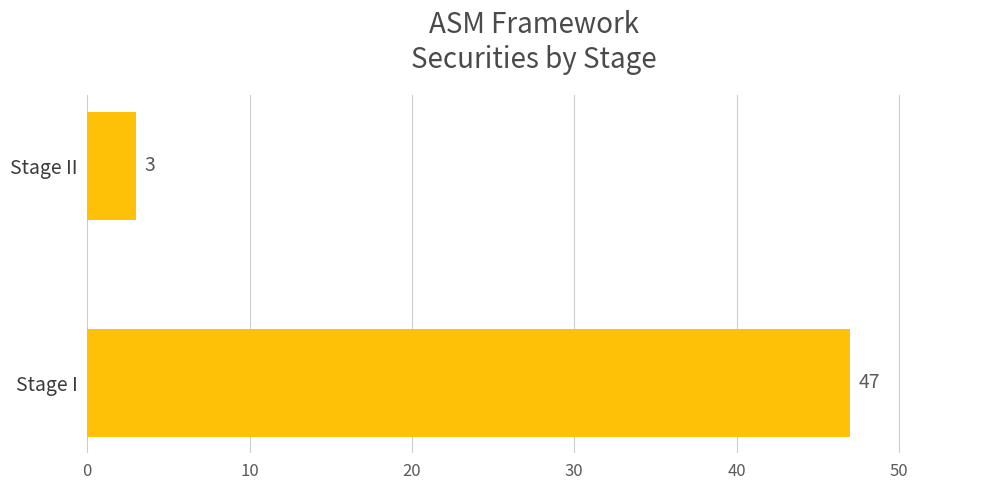

What is the average value?

25